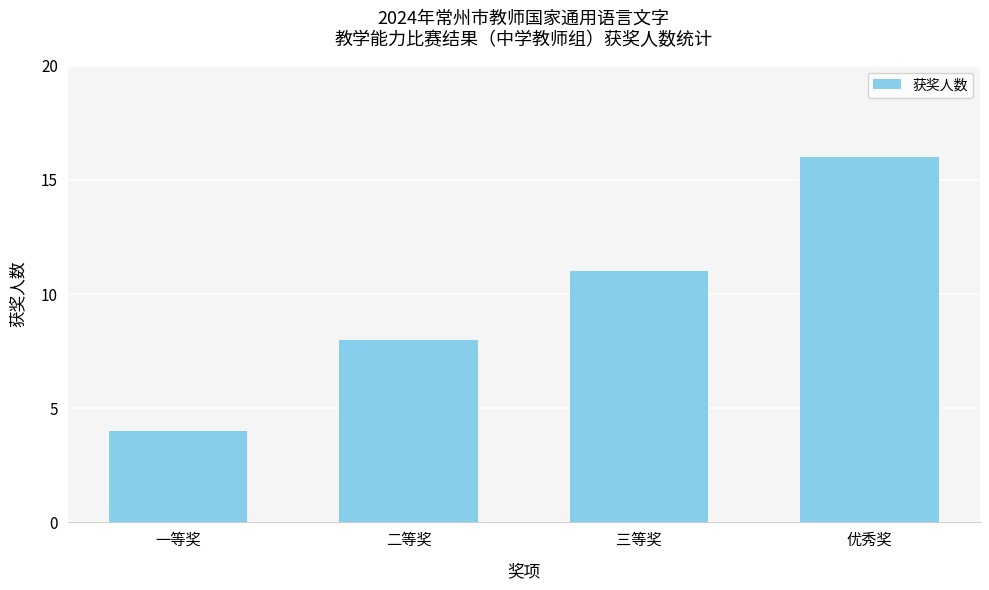

What is the approximate value at 优秀奖?

16